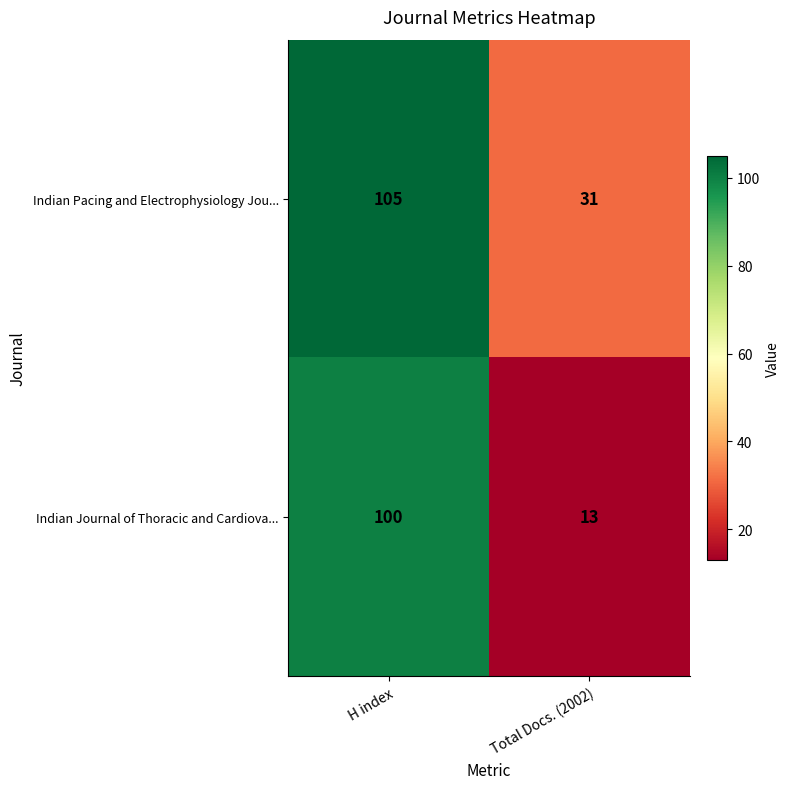

Reading left to right, extract all data points from this chart.

Indian Pacing and Electrophysiology Jou...: H index=105	Total Docs. (2002)=31
Indian Journal of Thoracic and Cardiova...: H index=100	Total Docs. (2002)=13